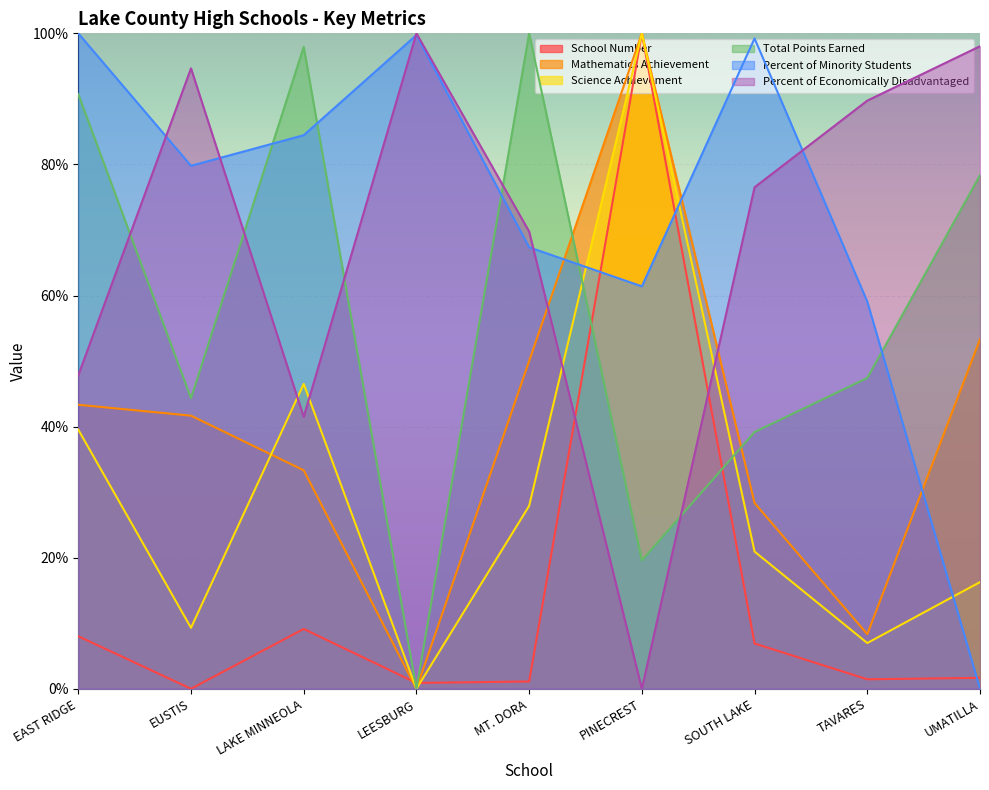

At which category is the sum across all series the highest?

PINECREST